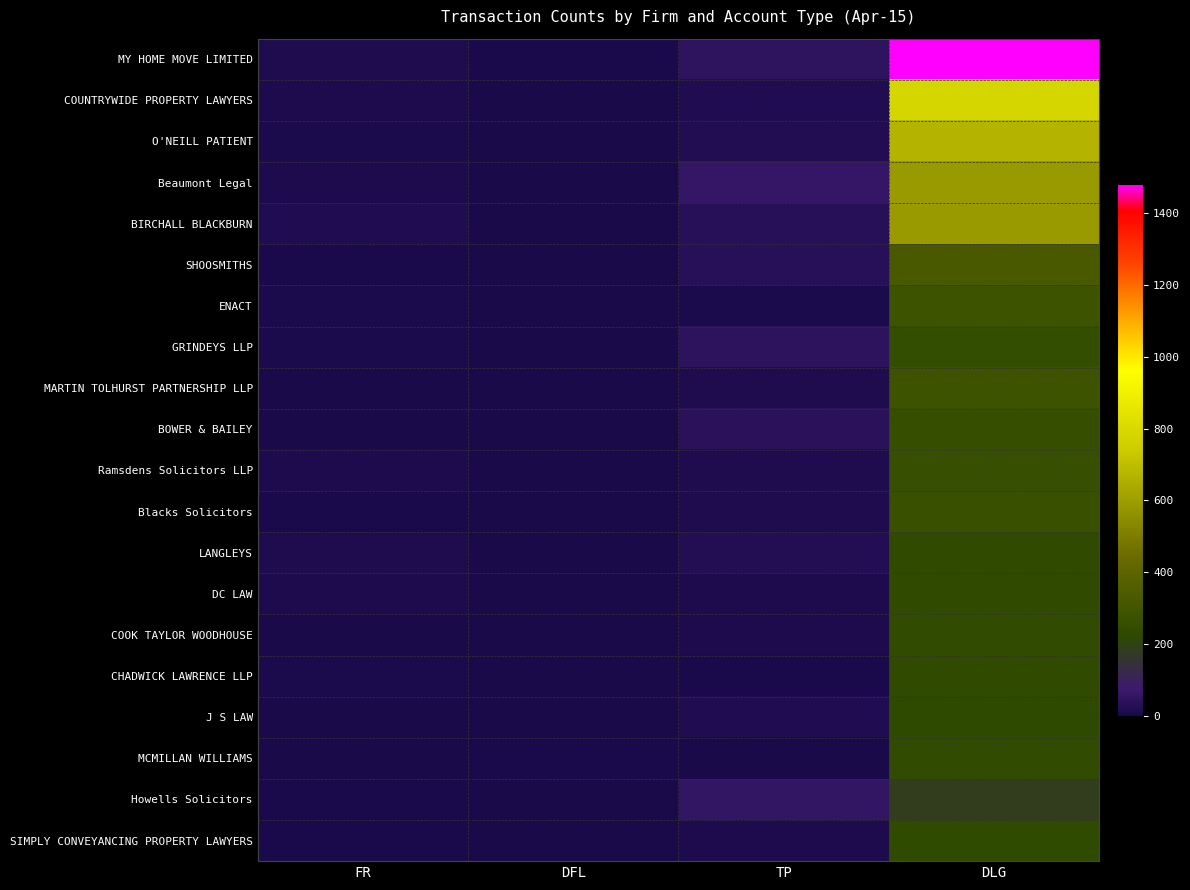

Rank the series at DLG from highest to lowest value.

MY HOME MOVE LIMITED, COUNTRYWIDE PROPERTY LAWYERS, O'NEILL PATIENT, Beaumont Legal, BIRCHALL BLACKBURN, SHOOSMITHS, ENACT, MARTIN TOLHURST PARTNERSHIP LLP, Blacks Solicitors, Ramsdens Solicitors LLP, BOWER & BAILEY, GRINDEYS LLP, MCMILLAN WILLIAMS, COOK TAYLOR WOODHOUSE, CHADWICK LAWRENCE LLP, LANGLEYS, DC LAW, SIMPLY CONVEYANCING PROPERTY LAWYERS, J S LAW, Howells Solicitors